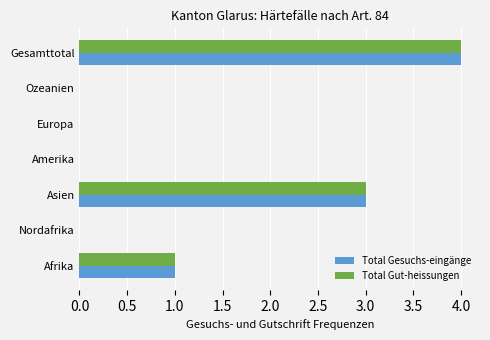

At which category is the sum across all series the highest?

Gesamttotal